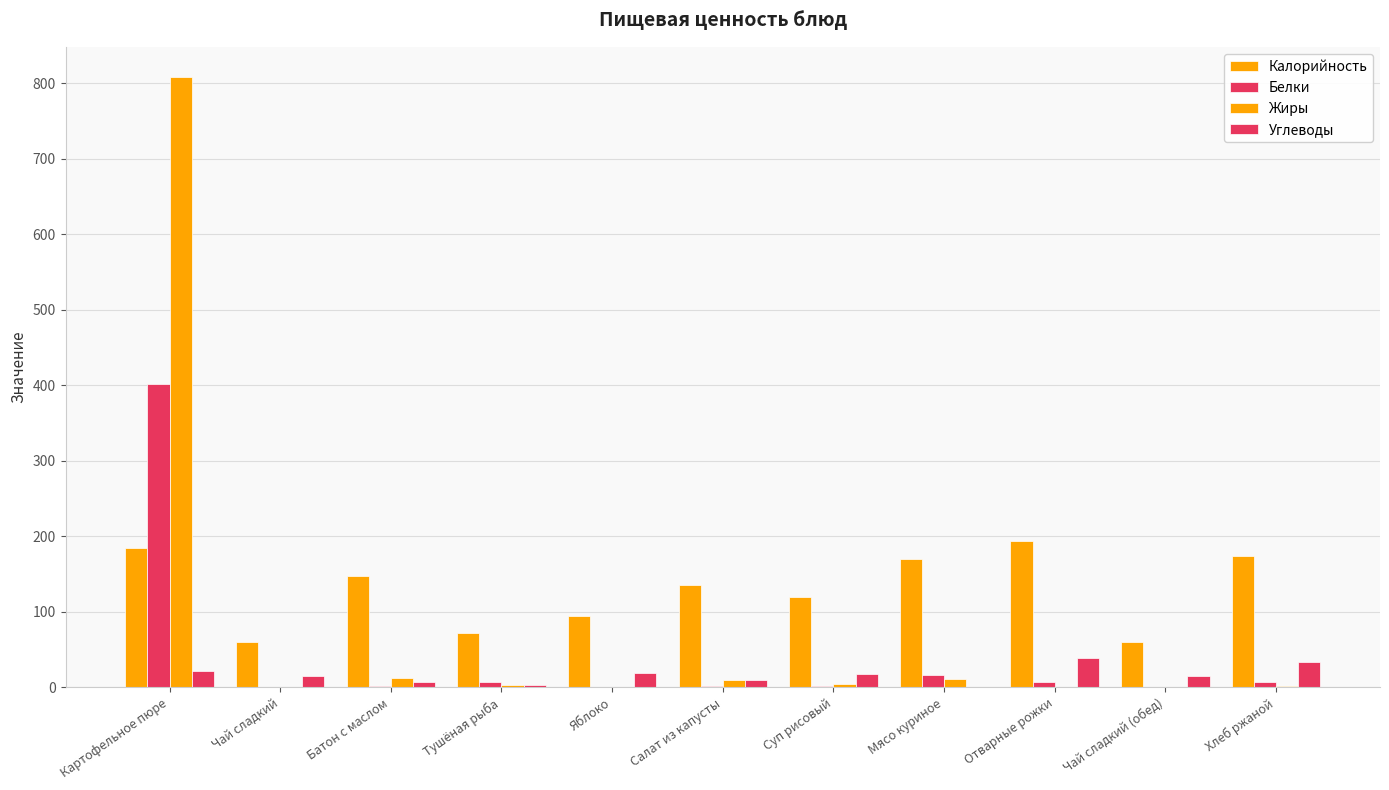

True or false: Жиры has a value of 0.9 at Отварные рожки.

True